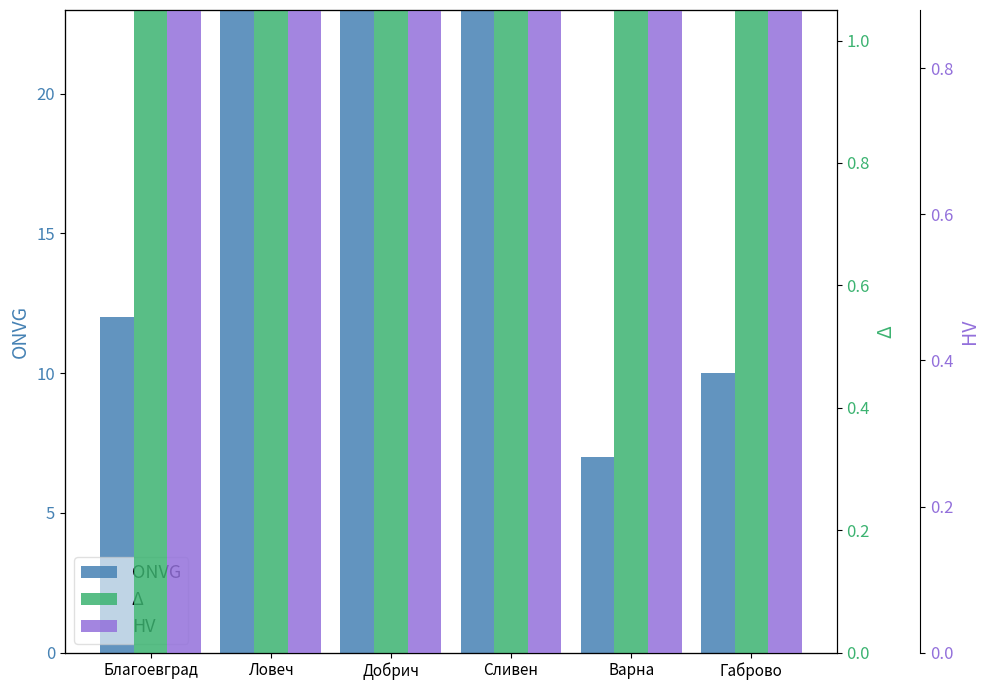

At which label does HV reach its peak?

Габрово